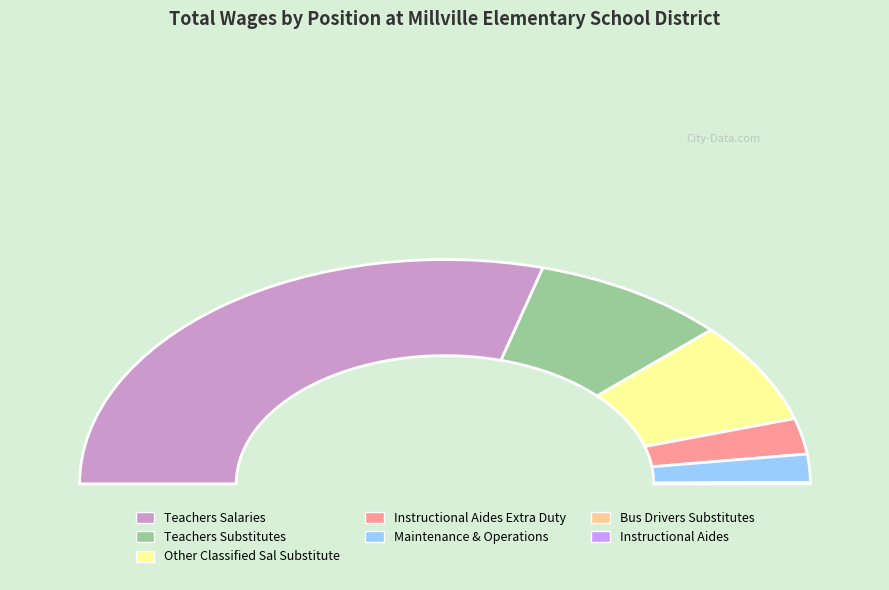

Between Instructional Aides and Instructional Aides Extra Duty, which is larger?

Instructional Aides Extra Duty